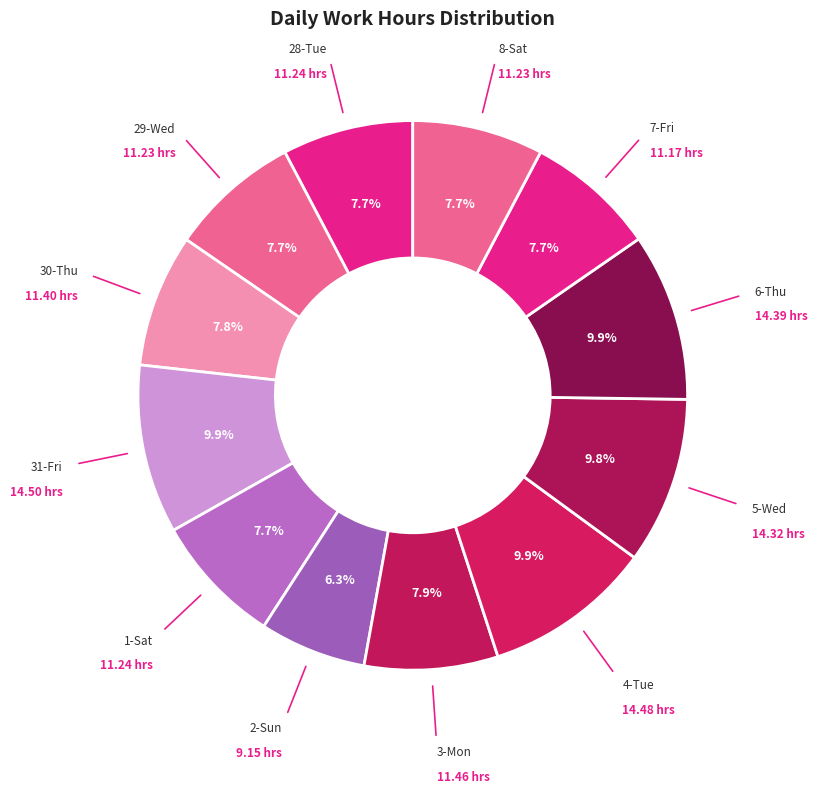

Combined, do 30-Thu and 7-Fri account for over 50%?

No